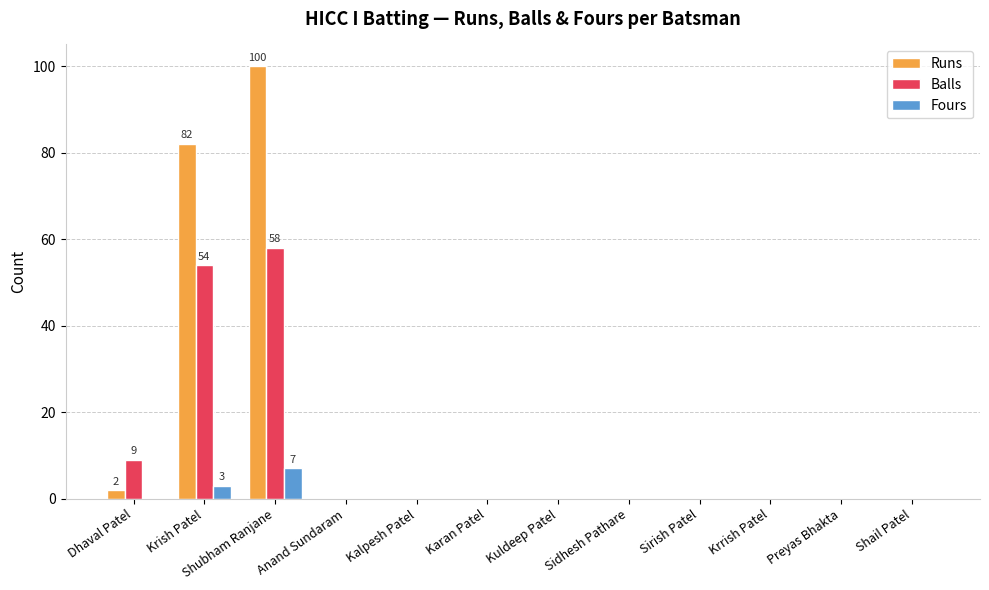

What is the highest value of the Balls series?

58